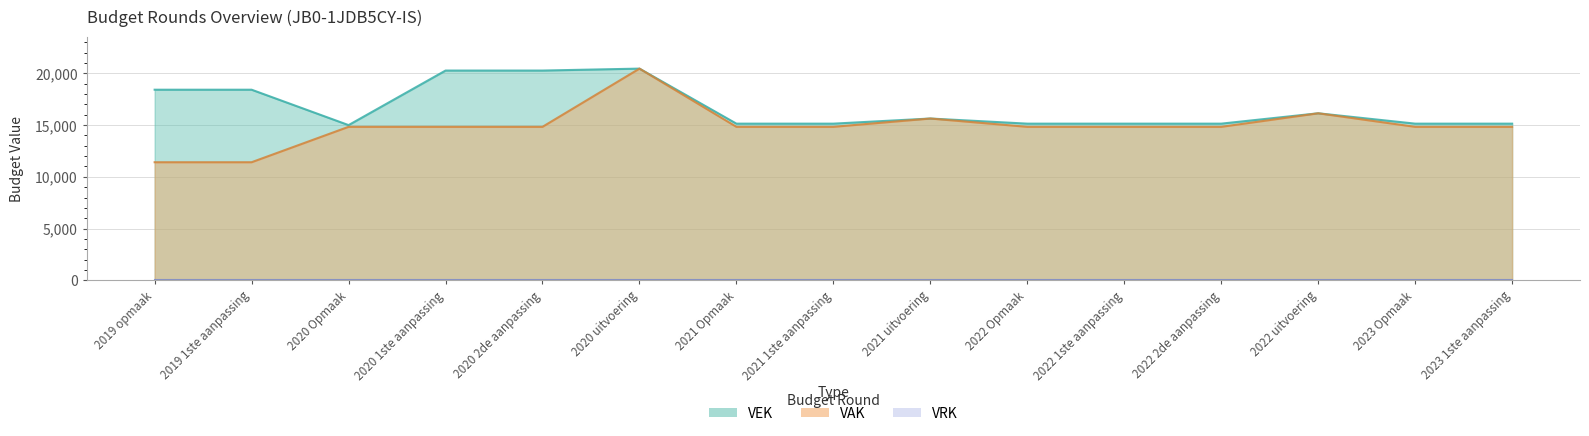

Between 2020 Opmaak and 2023 1ste aanpassing, which is larger?

2020 Opmaak